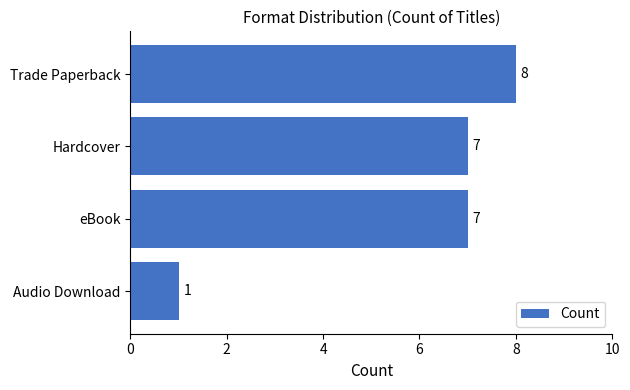

The value at Hardcover is 3. True or false?

False